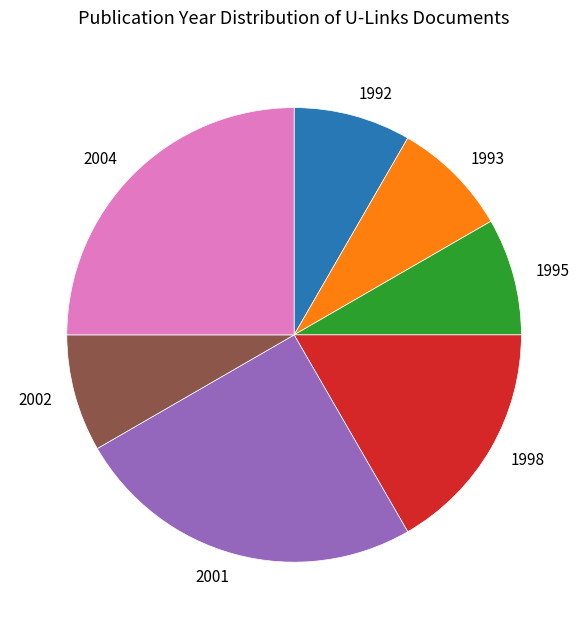

Combined, do 1993 and 1998 account for over 50%?

No